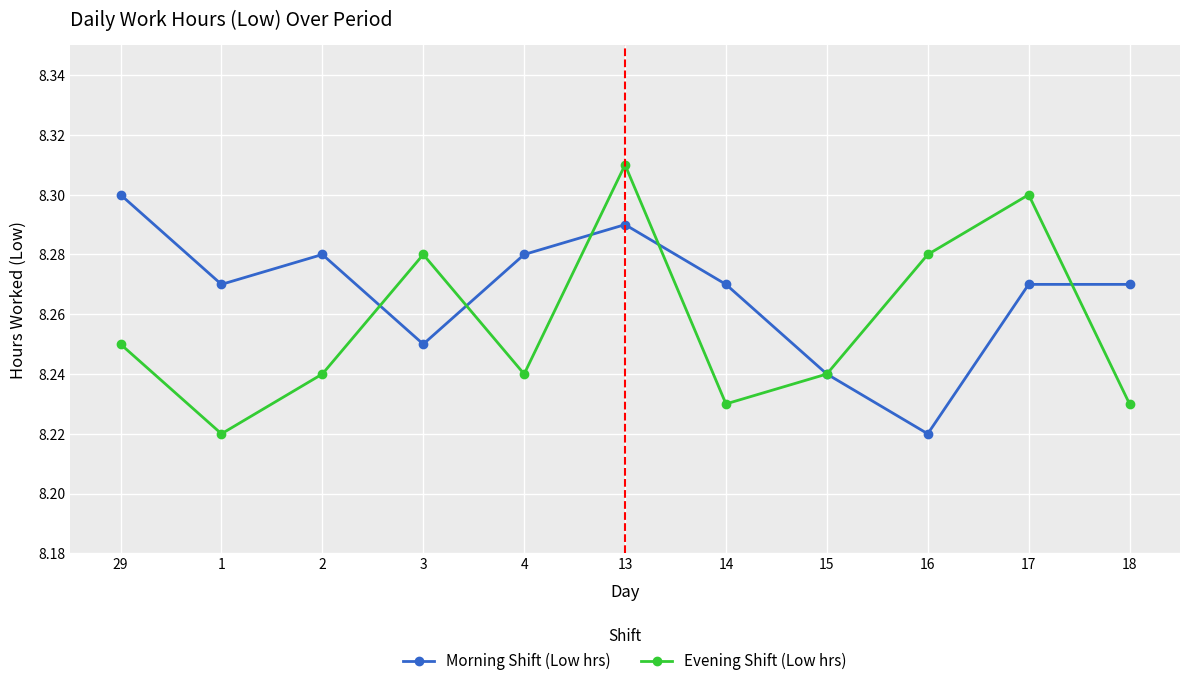

What is the sum of all Evening Shift (Low hrs) values?

90.8